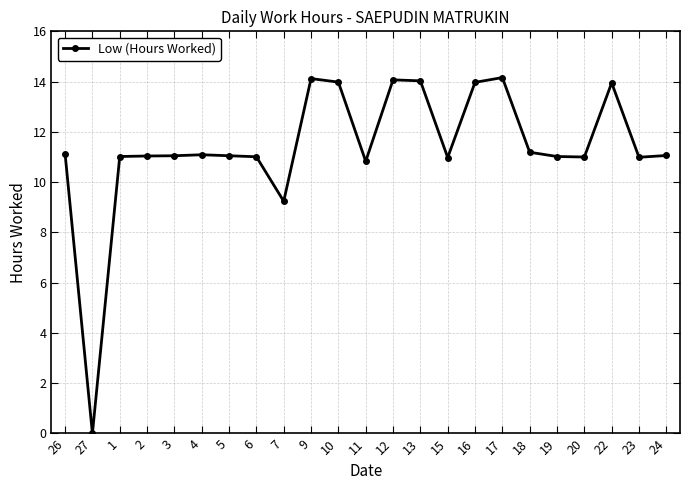

What is the approximate value at 1?

11.0